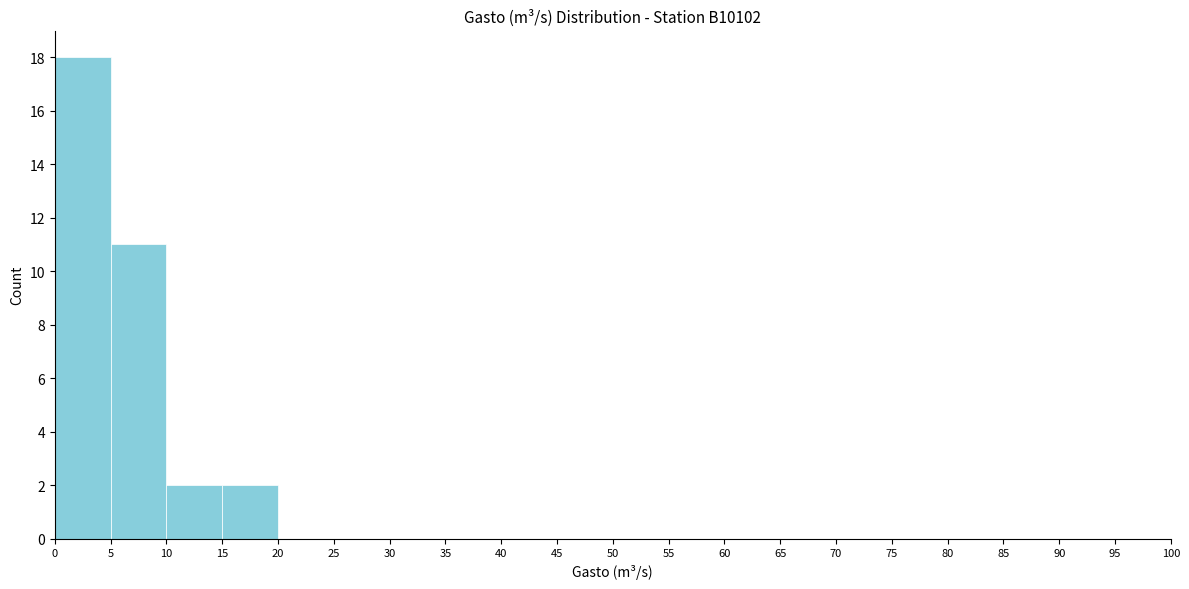

What is the height of the bar covering 5 to 10 on the x-axis? The values are not printed on the chart, so give them approximately, as read against the axis.

11